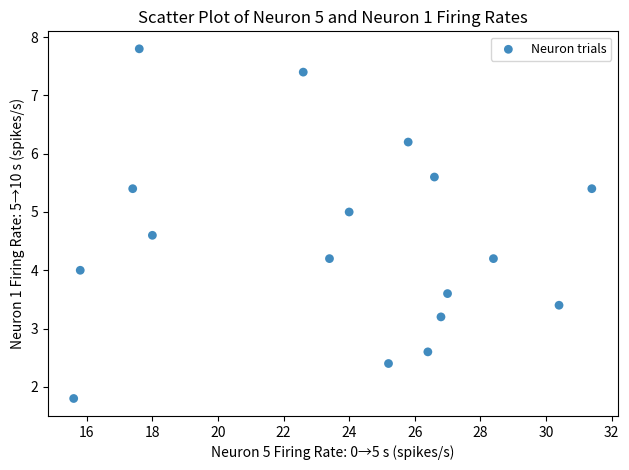

What is the range of X values (max minus min)?

15.8